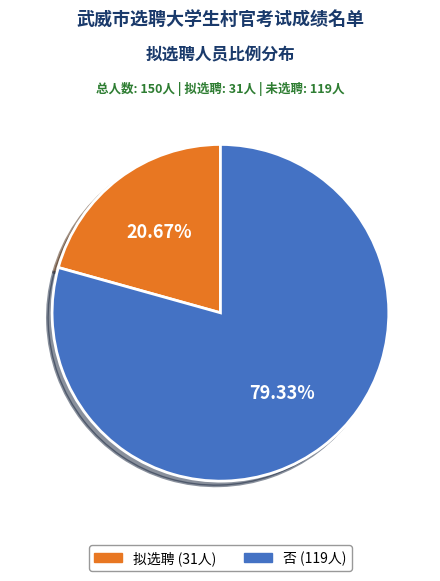

The 拟选聘 slice represents 21% of the pie. True or false?

True